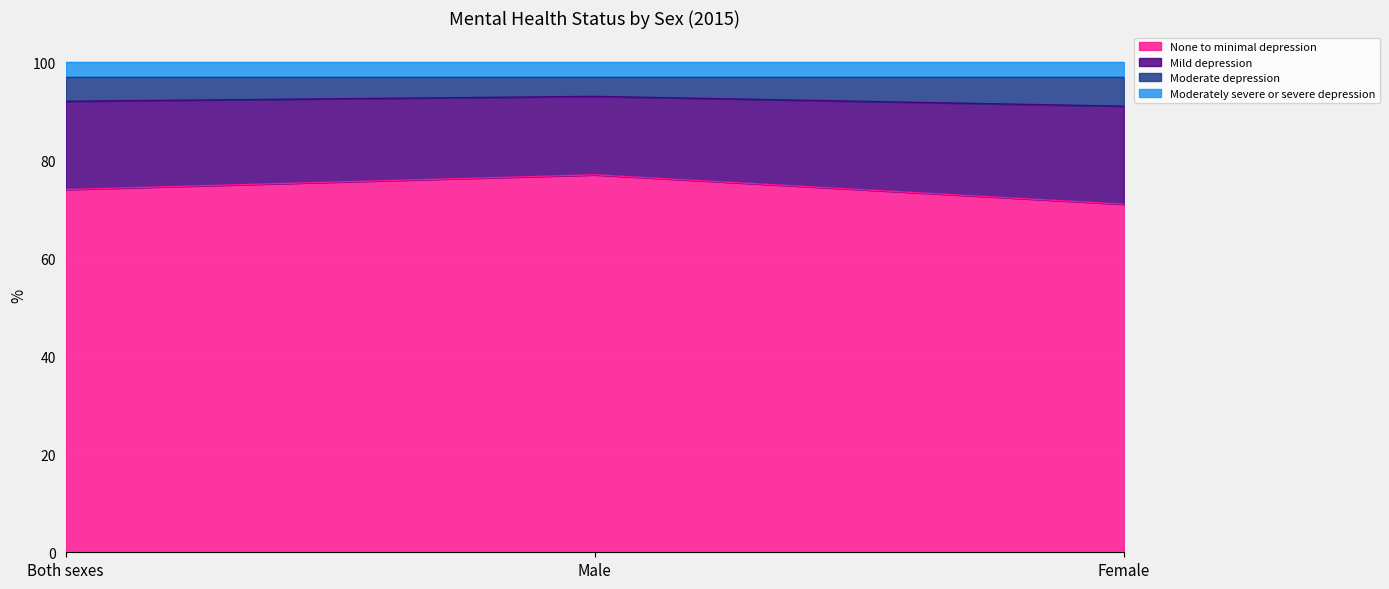

What is the sum of all None to minimal depression values?

222